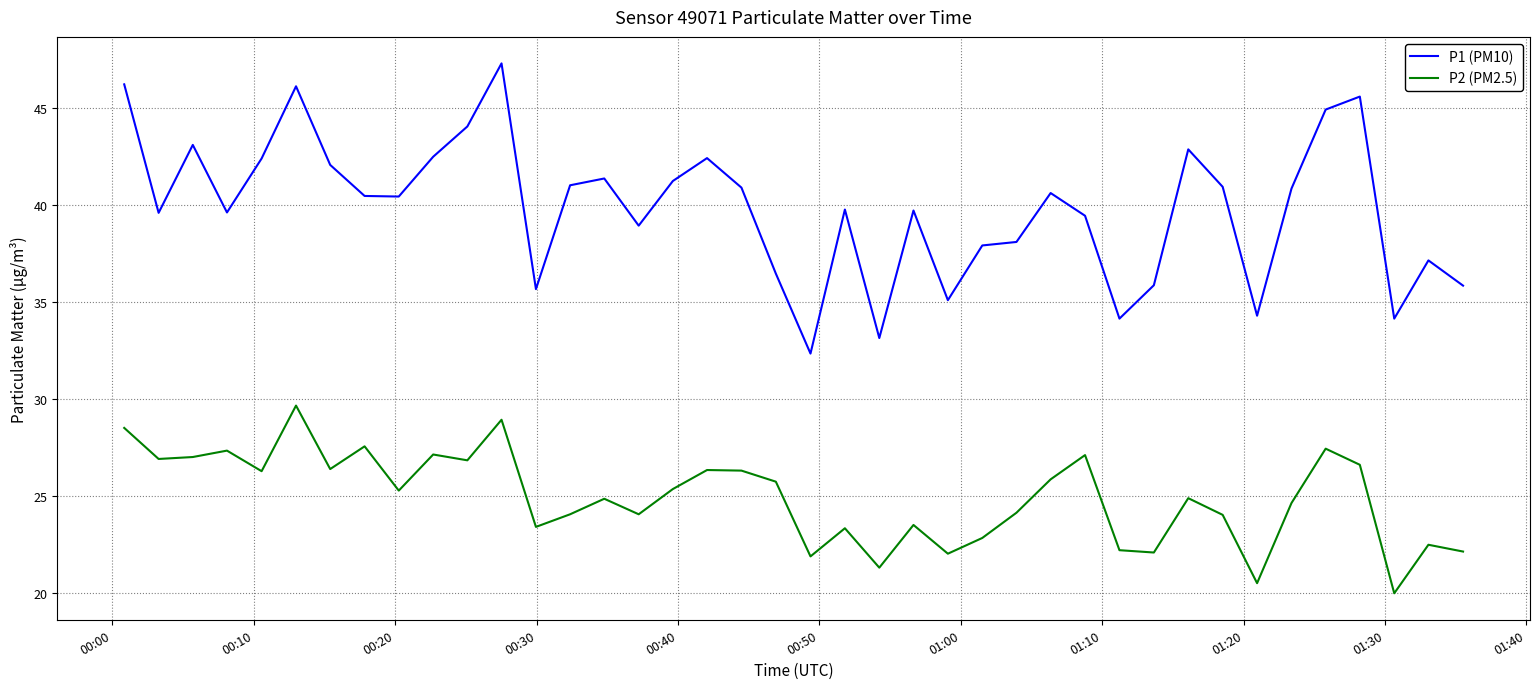

Which series has the widest spread of values?

P1 (PM10)